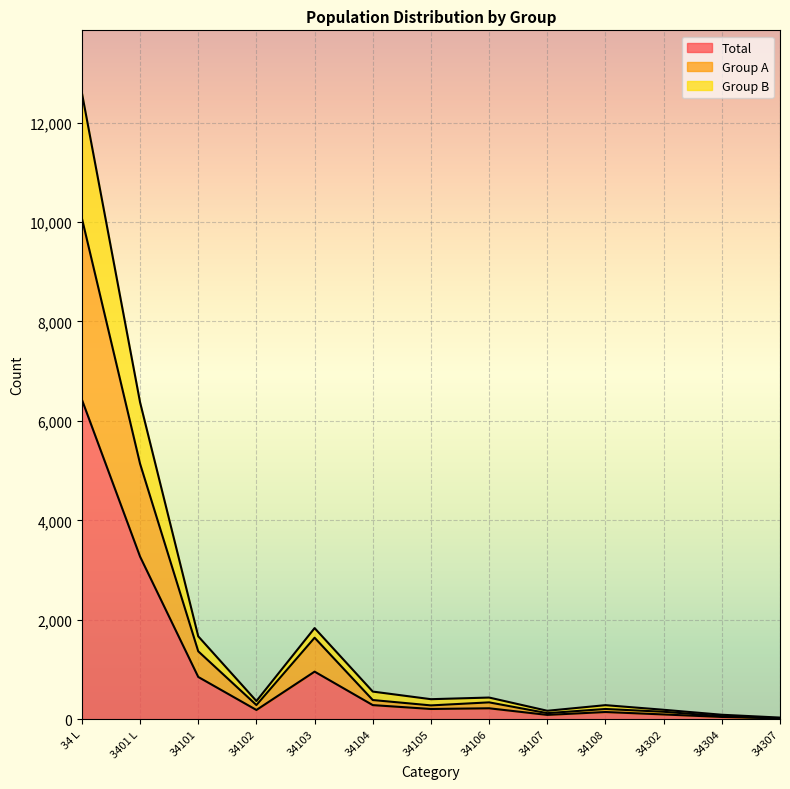

At which label does Group A reach its peak?

34 L